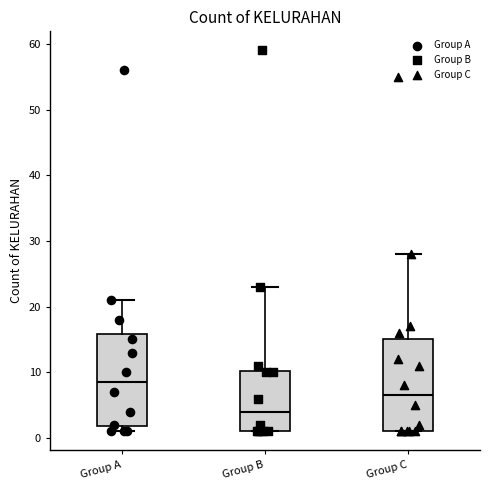

Which box has the highest median line?

Group A